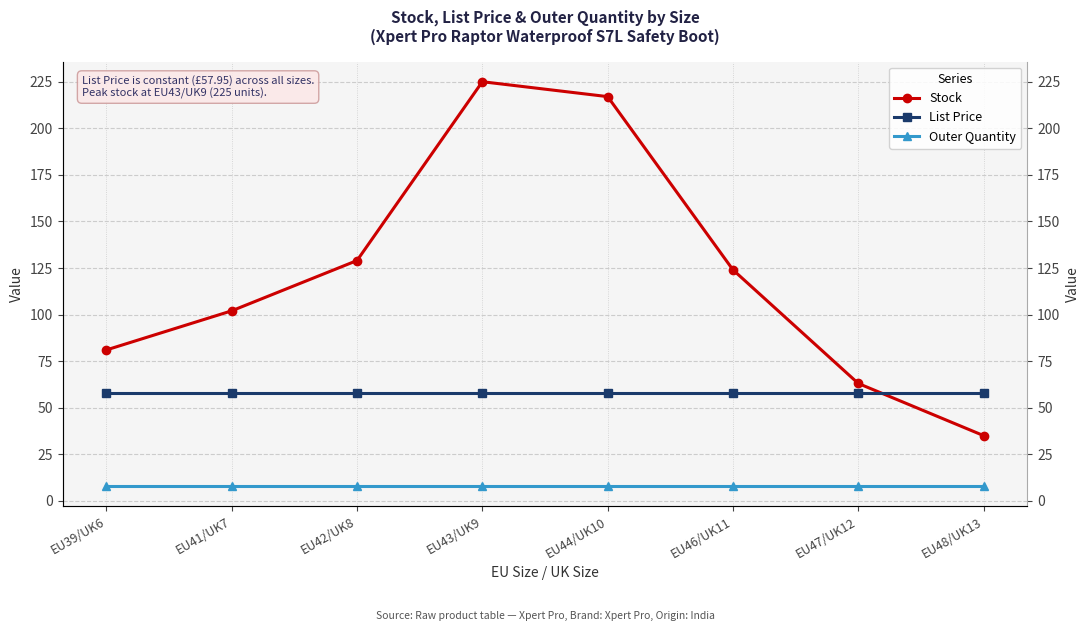

What is the highest value of the Stock series?

225.0